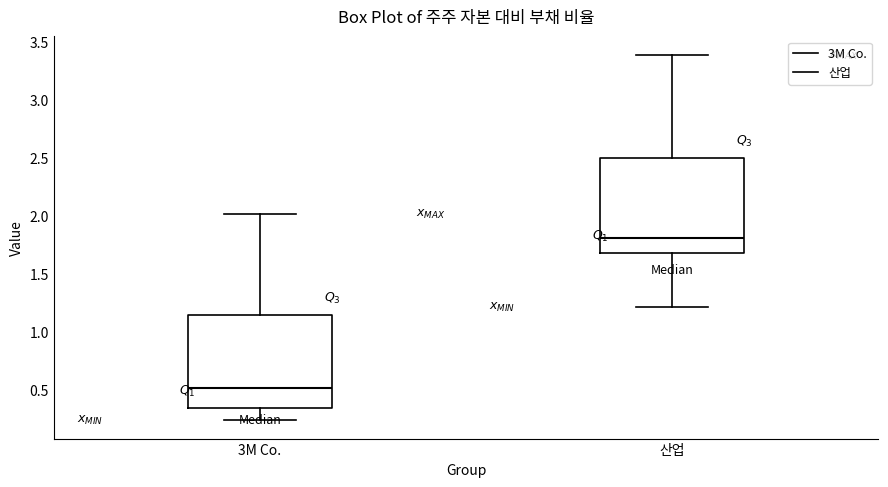

Reading left to right, read every box against the y-axis: the position of its median line, the range the box covers, and the ends of its whiskers. The values are not printed on the chart, so give them approximately, as read against the axis.

3M Co.: median 0.50, box 0.35 to 1.15, whiskers 0.25 to 2.00
산업: median 1.80, box 1.70 to 2.50, whiskers 1.20 to 3.40